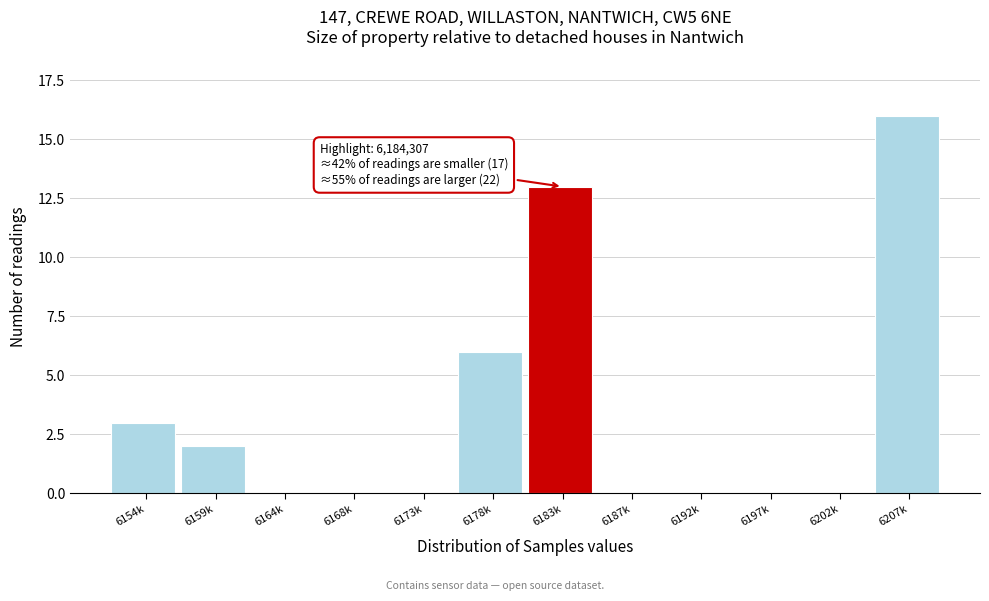

Reading right to left, extract all data points from this chart.

6207k=16	6202k=0	6197k=0	6192k=0	6187k=0	6183k=13	6178k=6	6173k=0	6168k=0	6164k=0	6159k=2	6154k=3